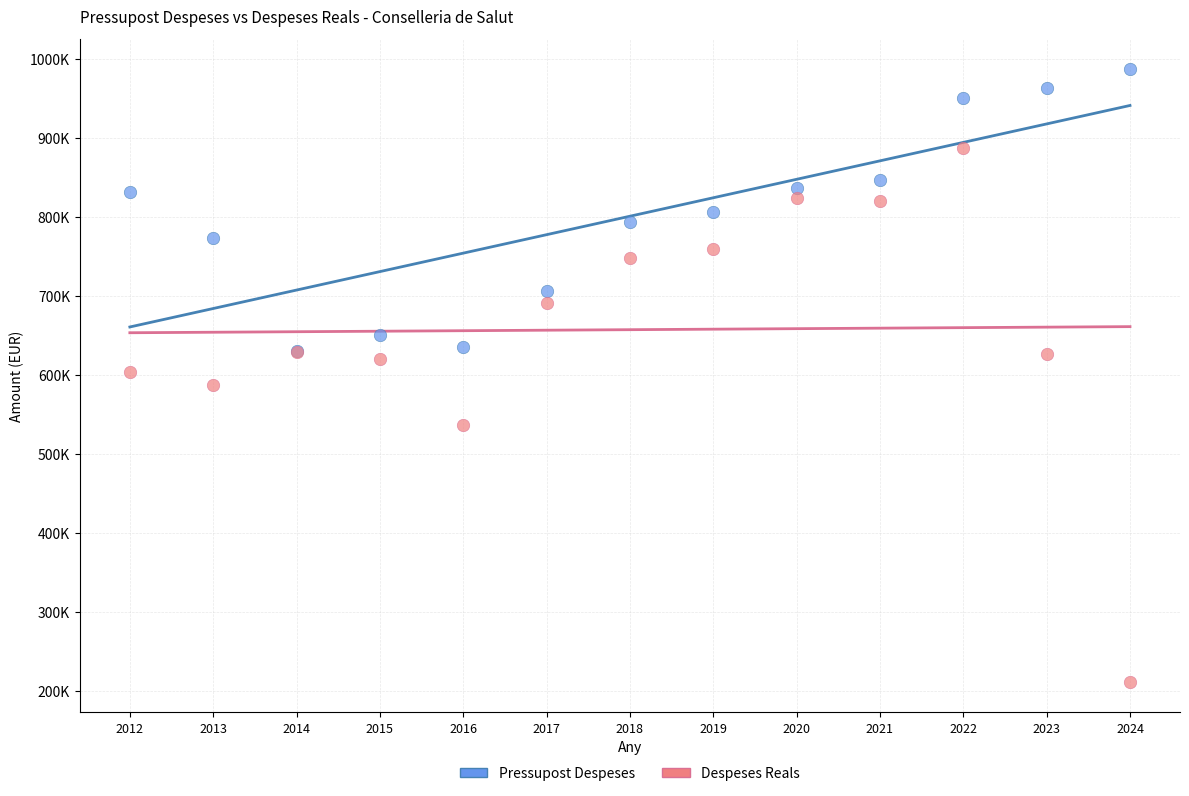

Which series contains the lowest Y value?

Despeses Reals